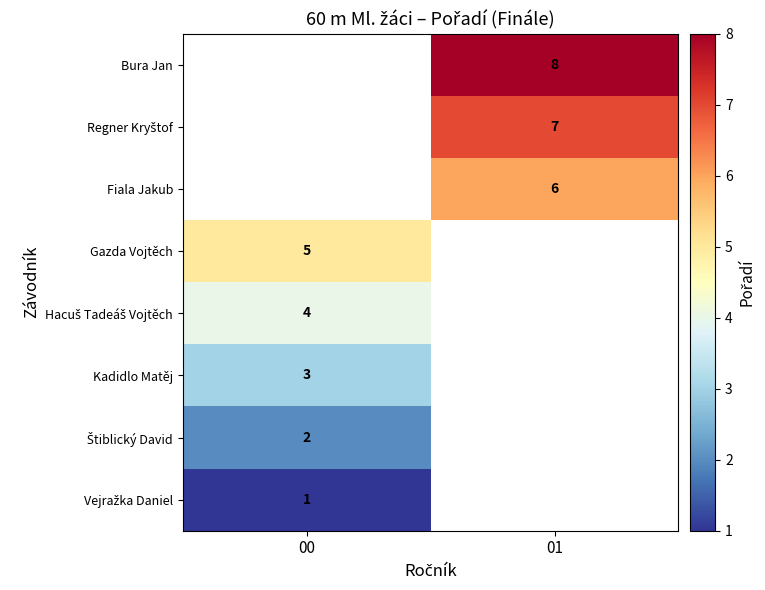

The Fiala Jakub series shows 2 at 01. True or false?

False